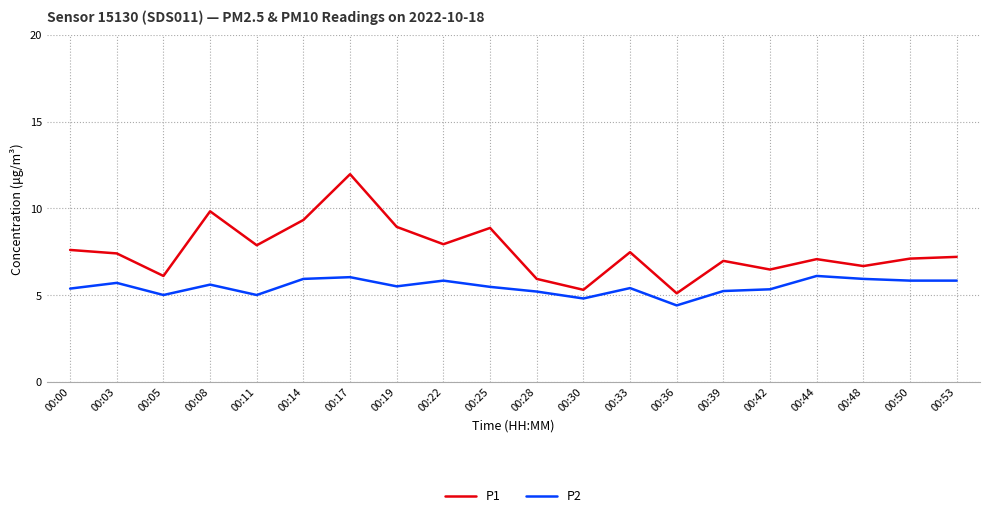

At which category does P1 reach its first local peak?

00:08